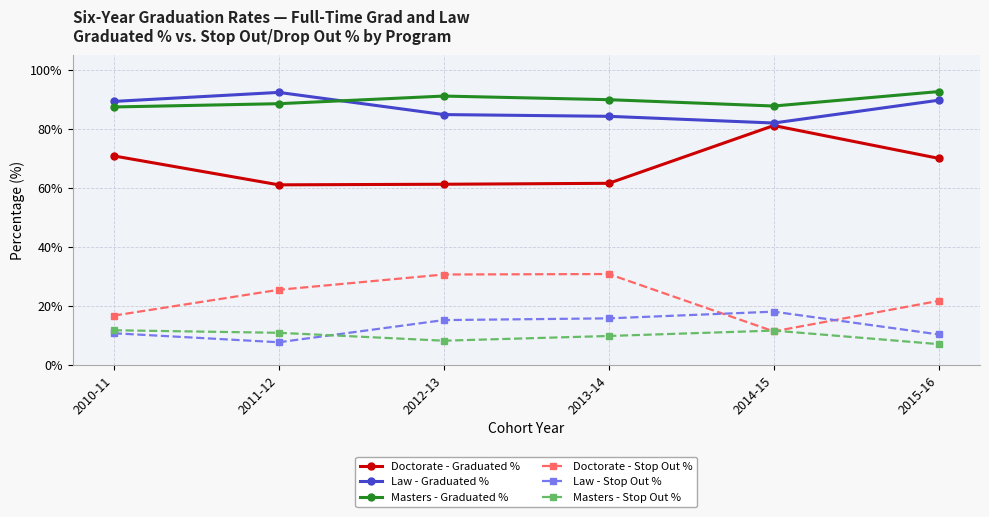

What is the lowest value of the Masters - Stop Out % series?

7.0